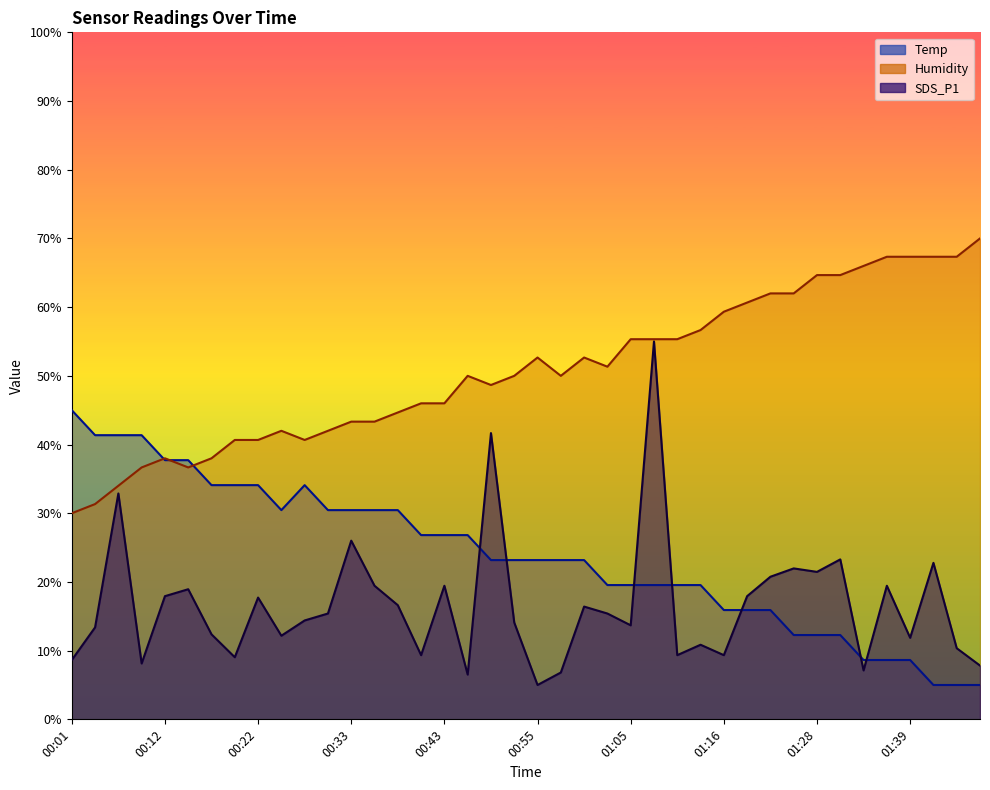

What is the difference between the maximum and minimum values in the Humidity series?

40.0